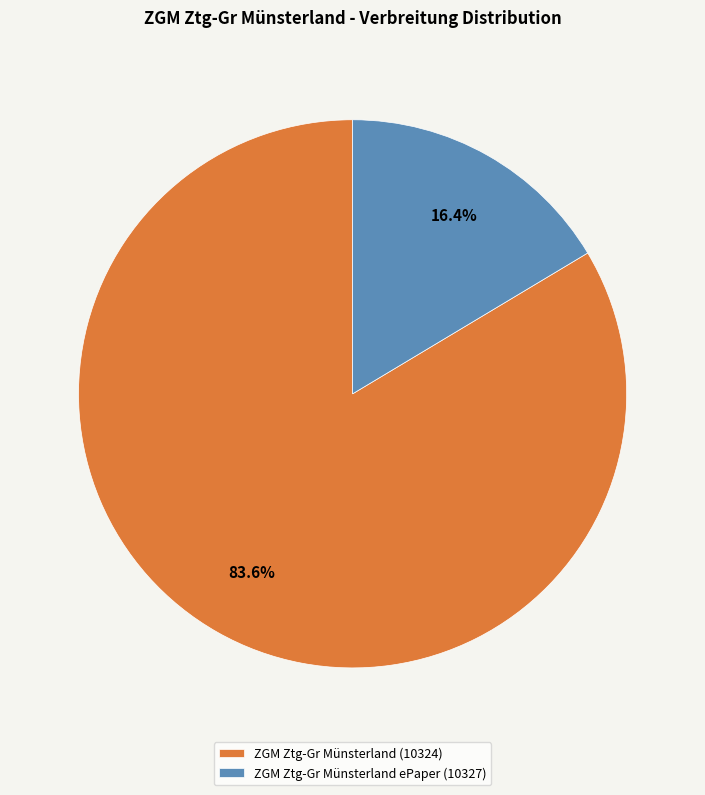

Rank the categories by value from lowest to highest.

ZGM Ztg-Gr Münsterland ePaper (10327), ZGM Ztg-Gr Münsterland (10324)